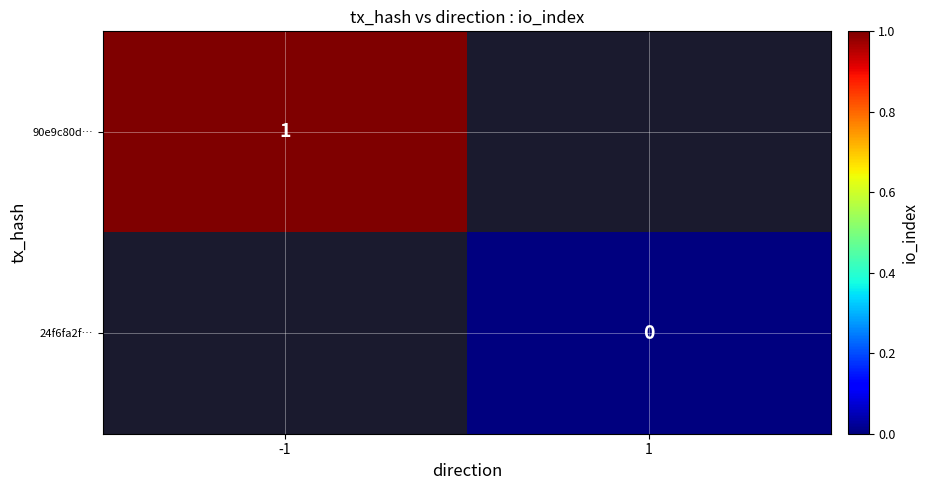

The 90e9c80d… series shows 1 at -1. True or false?

True